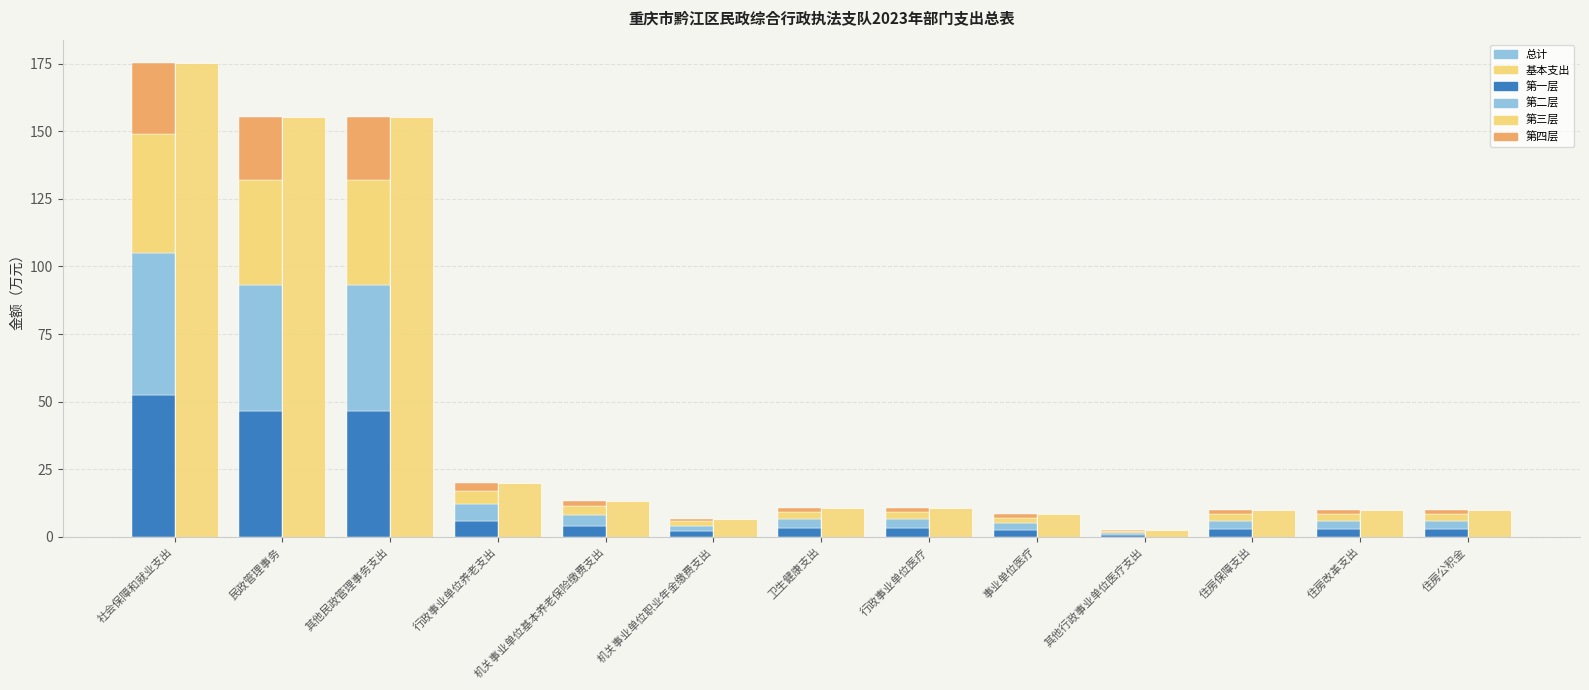

Reading left to right, extract all data points from this chart.

总计: 175.2	155.1	155.1	20.0	13.4	6.7	10.8	10.8	8.3	2.4	10.0	10.0	10.0
基本支出: 175.2	155.1	155.1	20.0	13.4	6.7	10.8	10.8	8.3	2.4	10.0	10.0	10.0